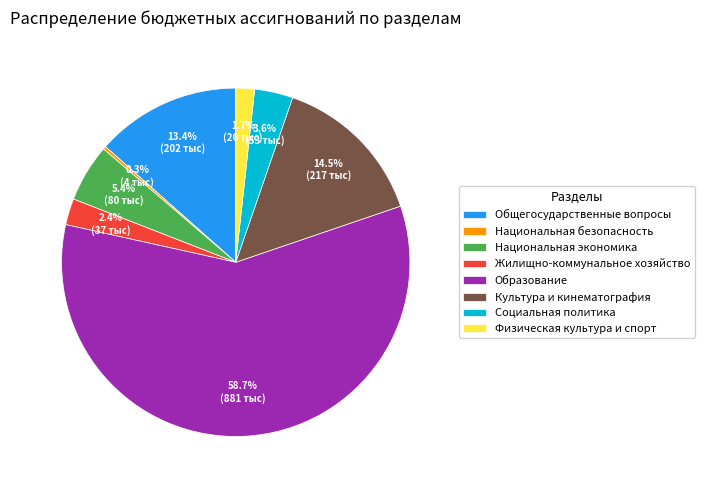

What is the largest slice in the pie chart?

Образование